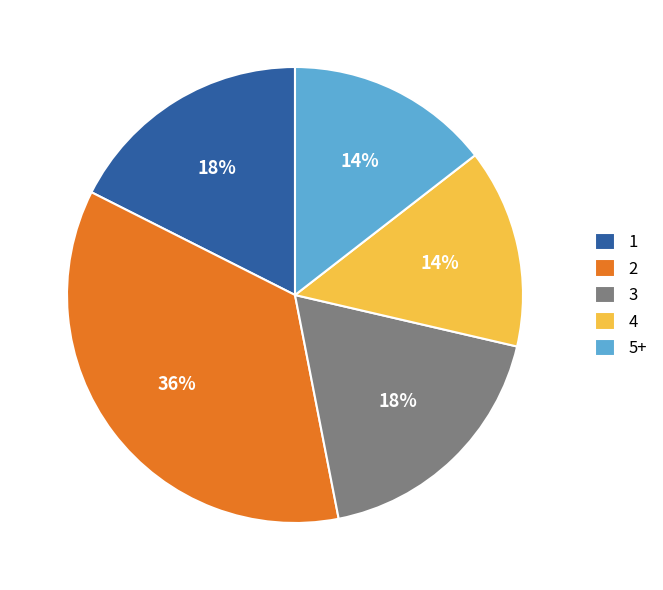

Does 4 account for over 50% of the chart?

No